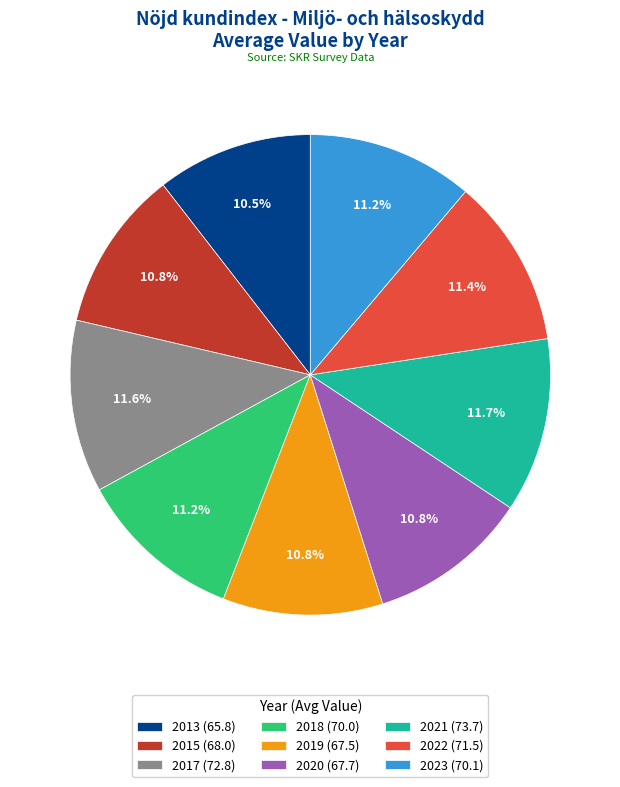

Approximately how many times larger is the value at 2023 compared to 2019?

1.0